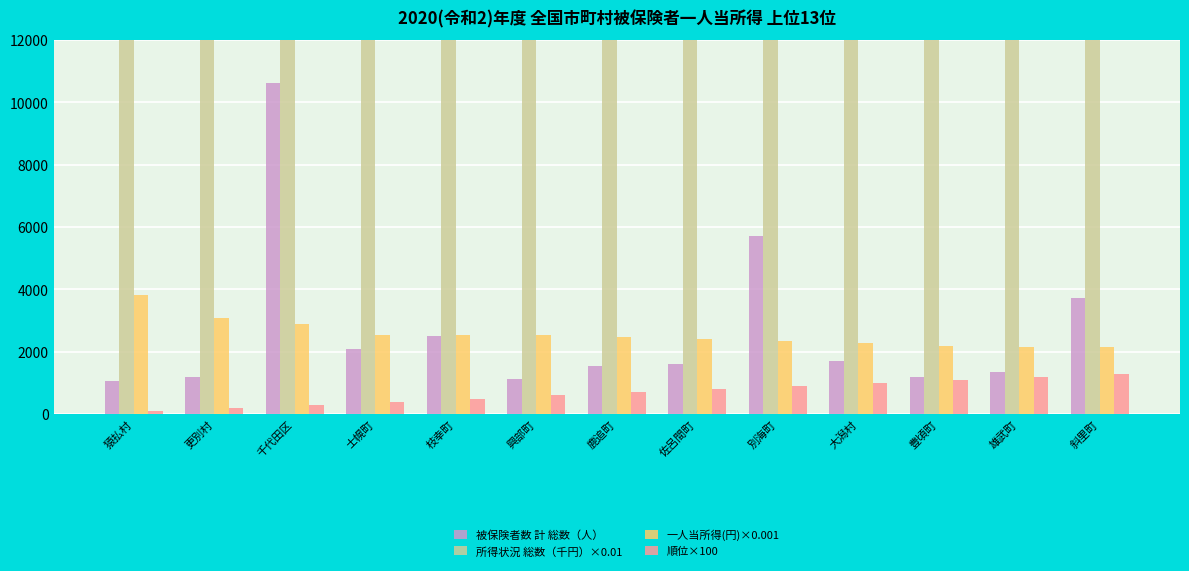

Reading left to right, what are all the values shown in this chart?

被保険者数 計 総数（人）: 1073.0	1196.0	10612.0	2099.0	2511.0	1132.0	1548.0	1594.0	5710.0	1713.0	1182.0	1361.0	3727.0
所得状況 総数（千円）×0.01: 41020.9	36729.3	305612.2	53328.3	63649.9	28588.0	38303.3	38261.8	134789.7	38911.0	25842.6	29243.8	79847.1
一人当所得(円)×0.001: 3823.0	3071.0	2879.9	2540.7	2534.8	2525.4	2474.4	2400.4	2360.6	2271.5	2186.3	2148.7	2142.4
順位×100: 100.0	200.0	300.0	400.0	500.0	600.0	700.0	800.0	900.0	1000.0	1100.0	1200.0	1300.0